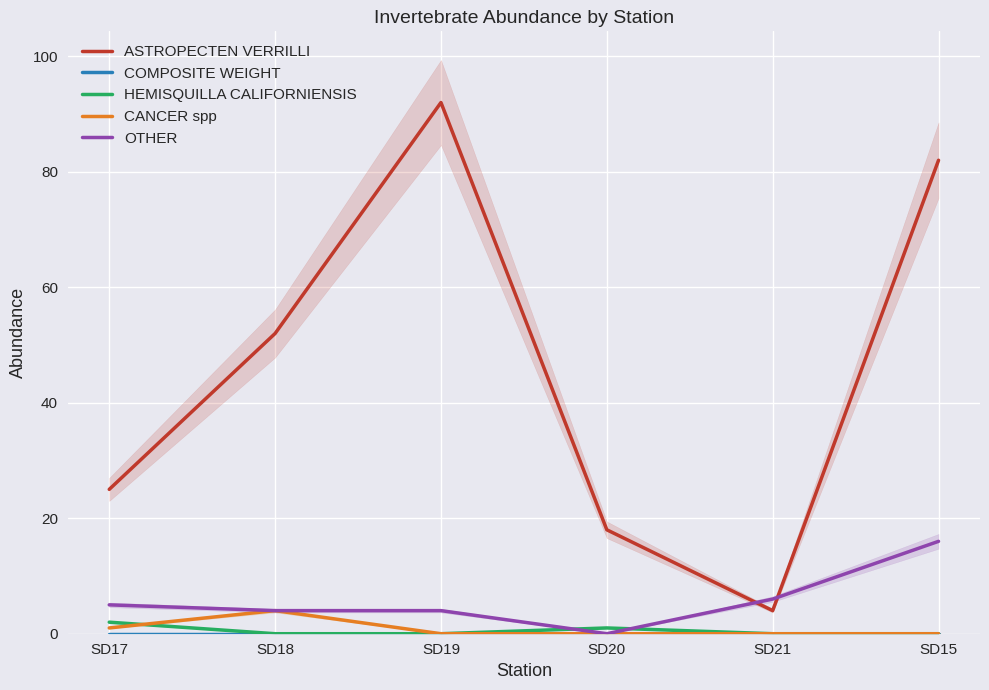

True or false: CANCER spp has a value of -2 at SD20.

False